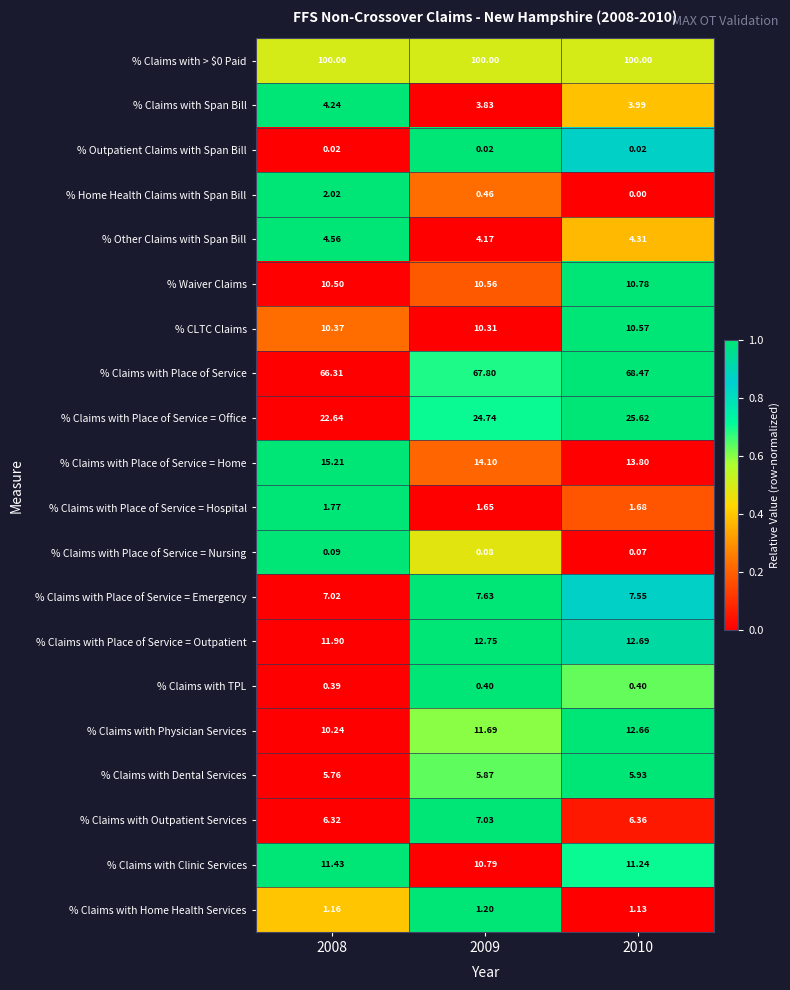

At how many categories does at least one series exceed 0?

3